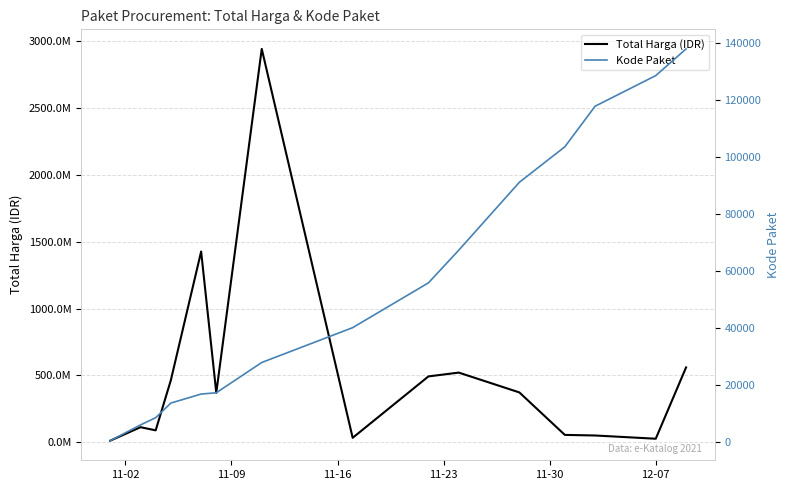

What is the difference between the maximum and second lowest values in the Kode Paket series?

131879